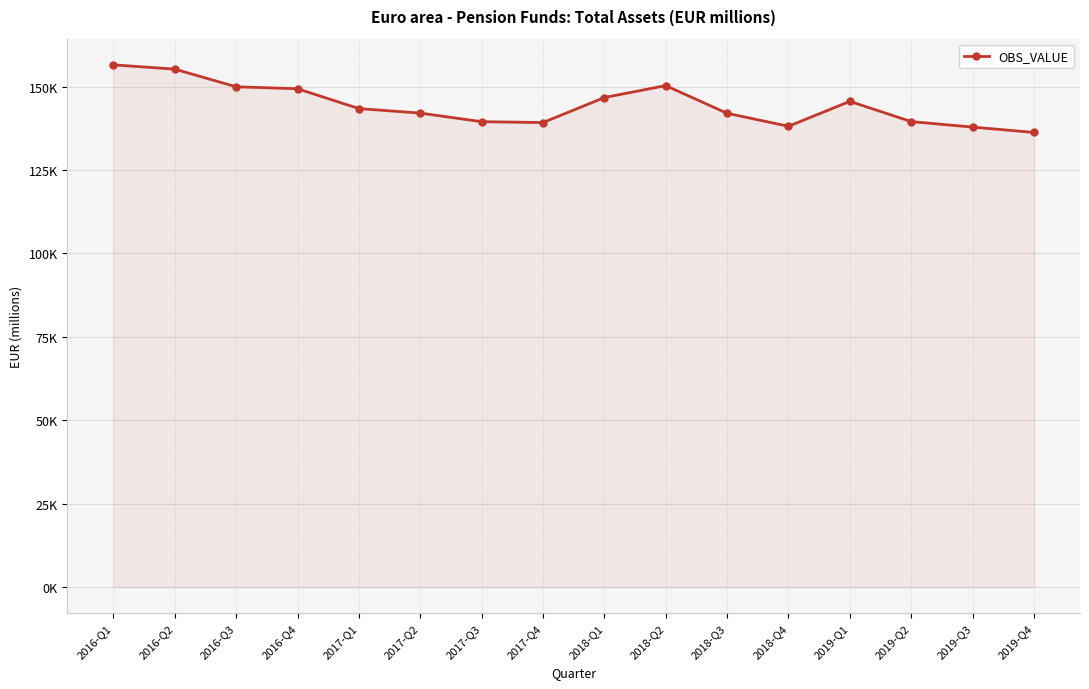

What is the difference between the values at 2018-Q1 and 2016-Q3?

3216.2